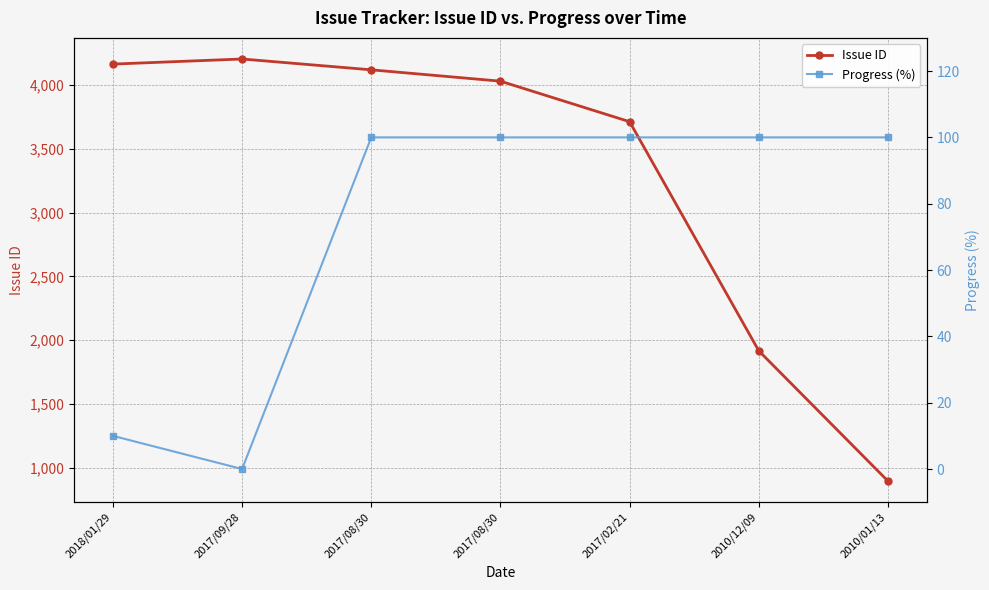

What are all the series names shown in the legend?

Issue ID, Progress (%)